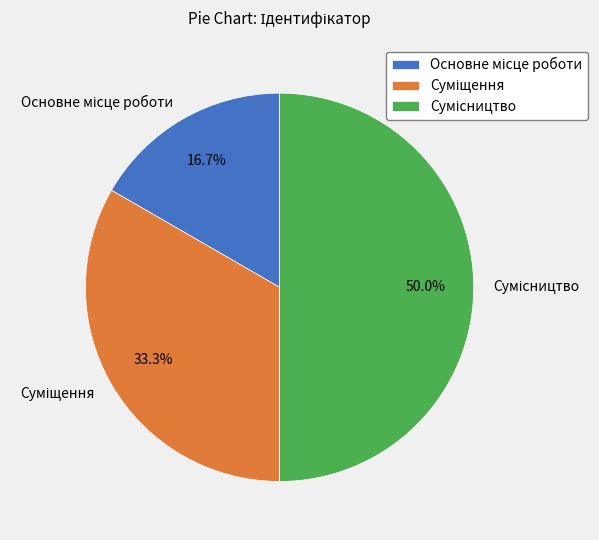

How many segments does this pie chart have?

3